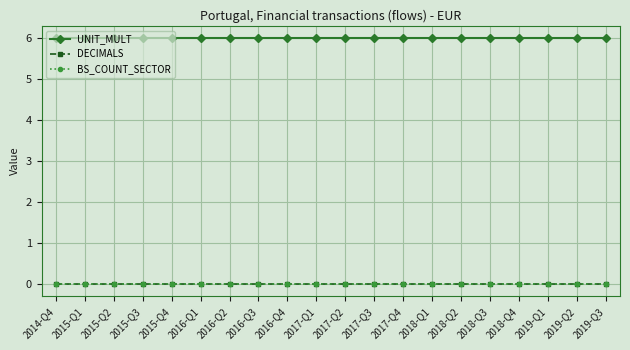

What position from the right is 2019-Q3?

1